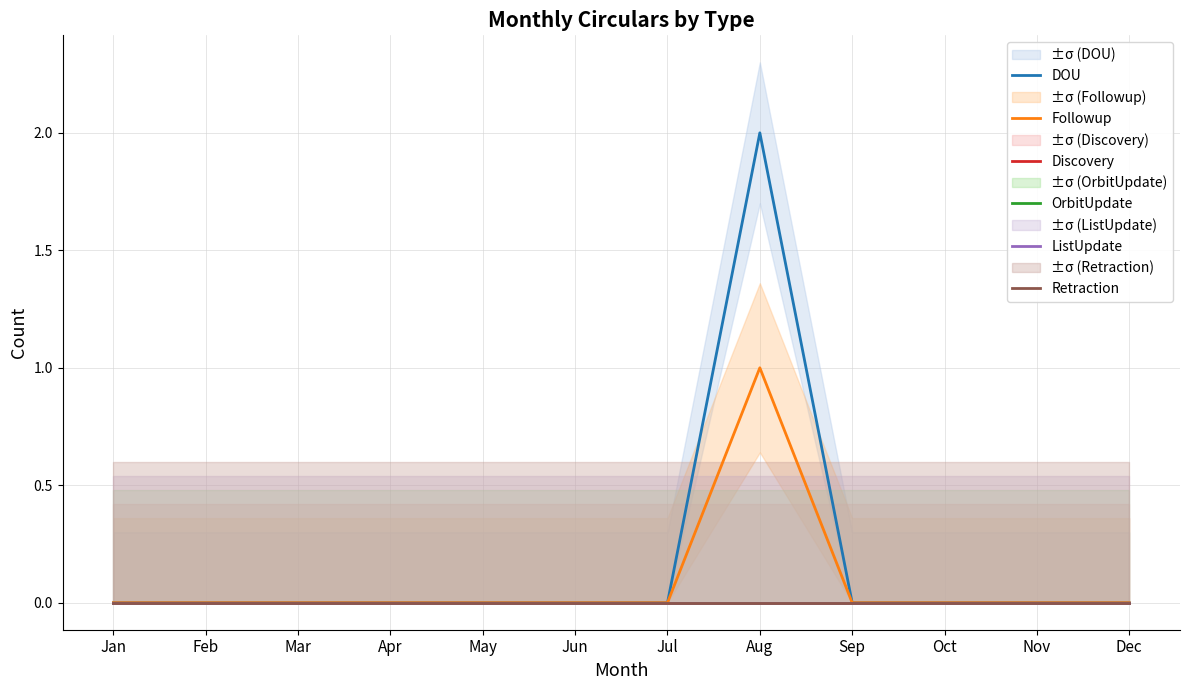

List the series in order of their peak value, lowest first.

Discovery, OrbitUpdate, ListUpdate, Retraction, Followup, DOU